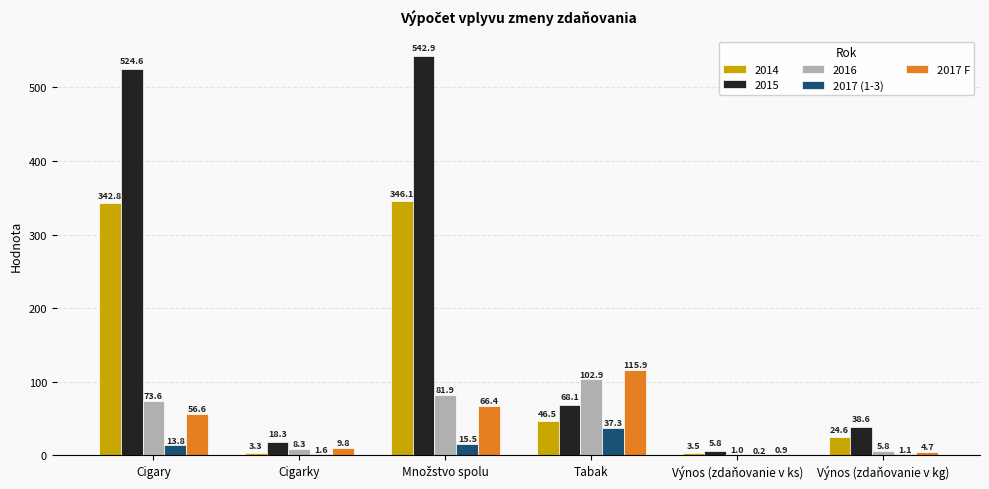

Count the number of categories in the chart.

6